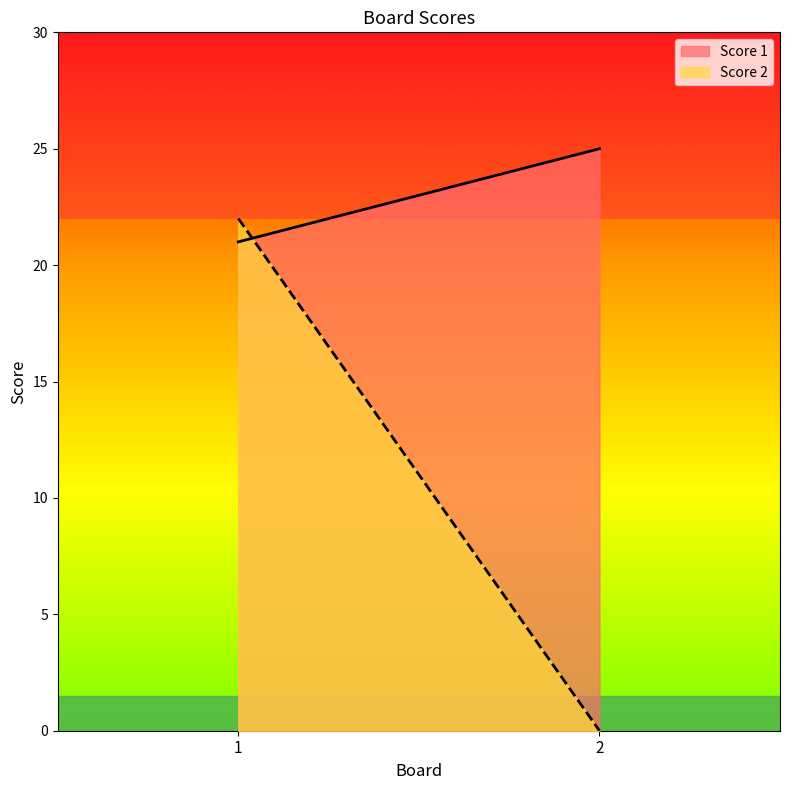

How many lines are shown in the chart?

2